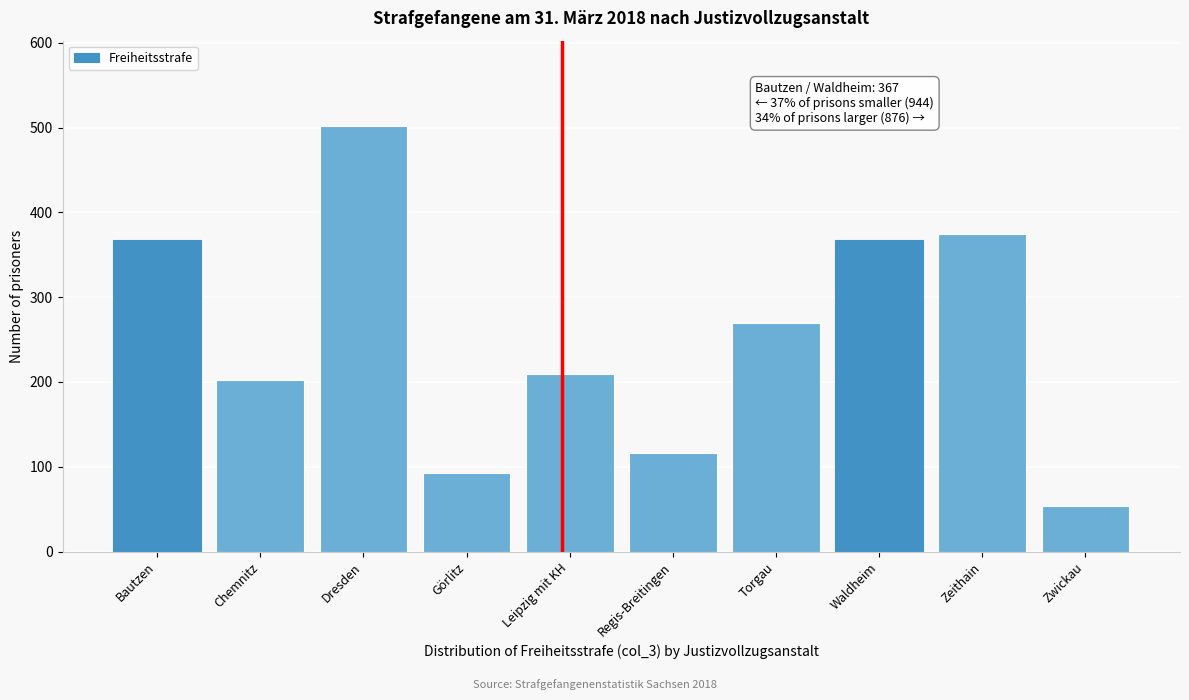

Reading right to left, extract all data points from this chart.

Zwickau=54	Zeithain=374	Waldheim=367	Torgau=270	Regis-Breitingen=116	Leipzig mit KH=209	Görlitz=93	Dresden=502	Chemnitz=202	Bautzen=367